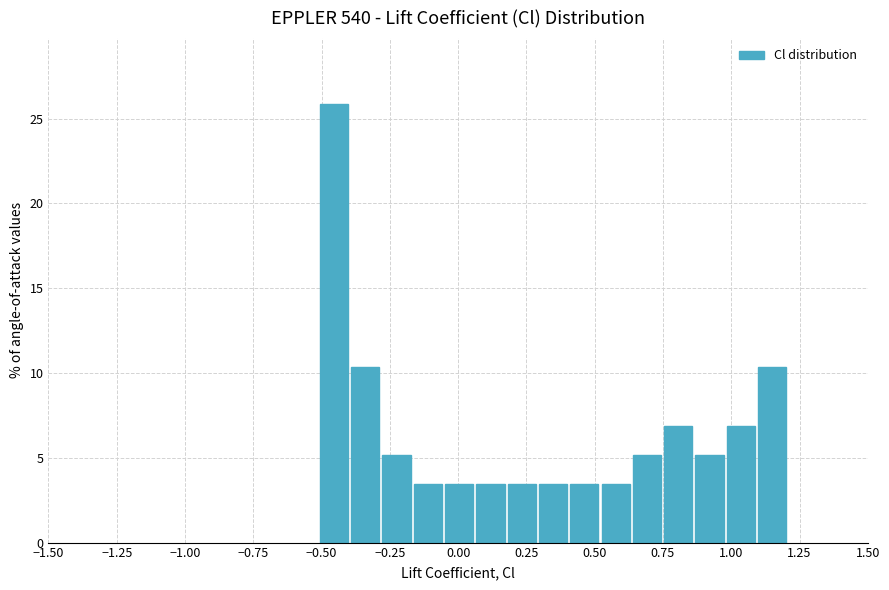

Around what value on the x-axis is the tallest bar? Give the approximate position of its centre, as read against the axis.

-0.45